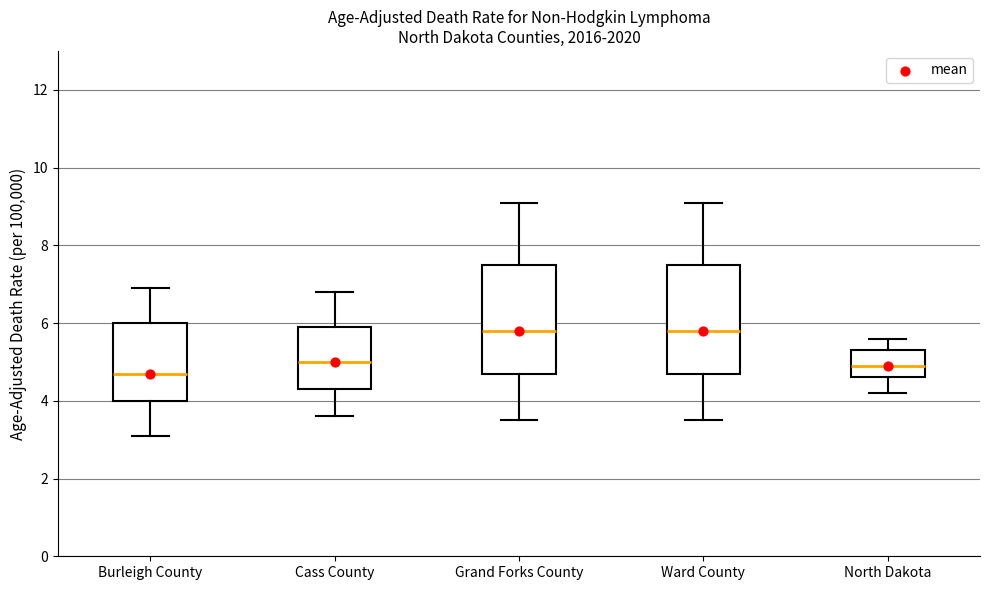

Where does the upper whisker of the box for Grand Forks County end on the y-axis? The values are not printed on the chart, so give them approximately, as read against the axis.

9.2